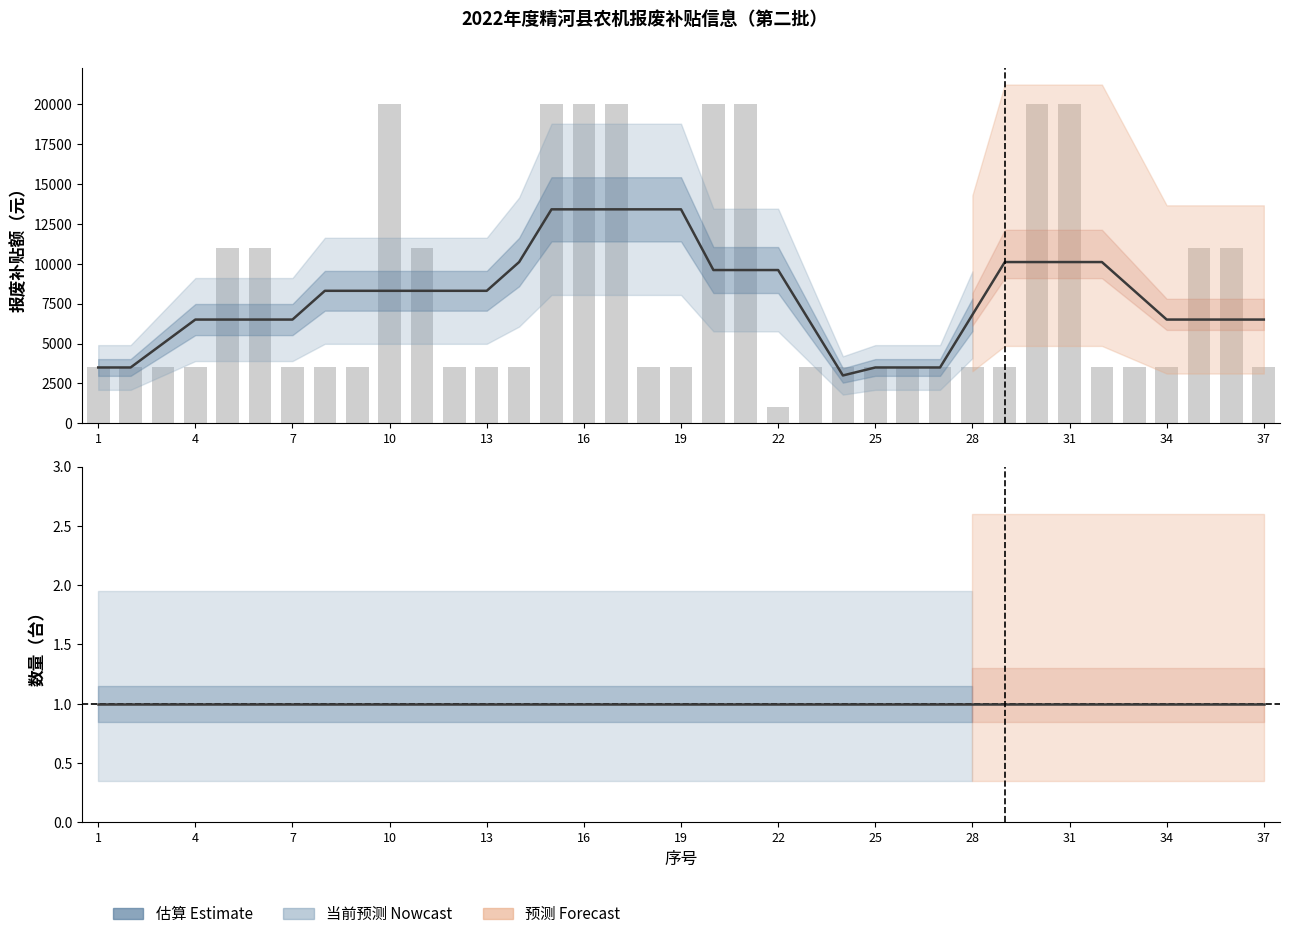

Reading left to right, what are all the values shown in this chart?

1=3500	2=3500	3=3500	4=3500	5=11000	6=11000	7=3500	8=3500	9=3500	10=20000	11=11000	12=3500	13=3500	14=3500	15=20000	16=20000	17=20000	18=3500	19=3500	20=20000	21=20000	22=1000	23=3500	24=3500	25=3500	26=3500	27=3500	28=3500	29=3500	30=20000	31=20000	32=3500	33=3500	34=3500	35=11000	36=11000	37=3500